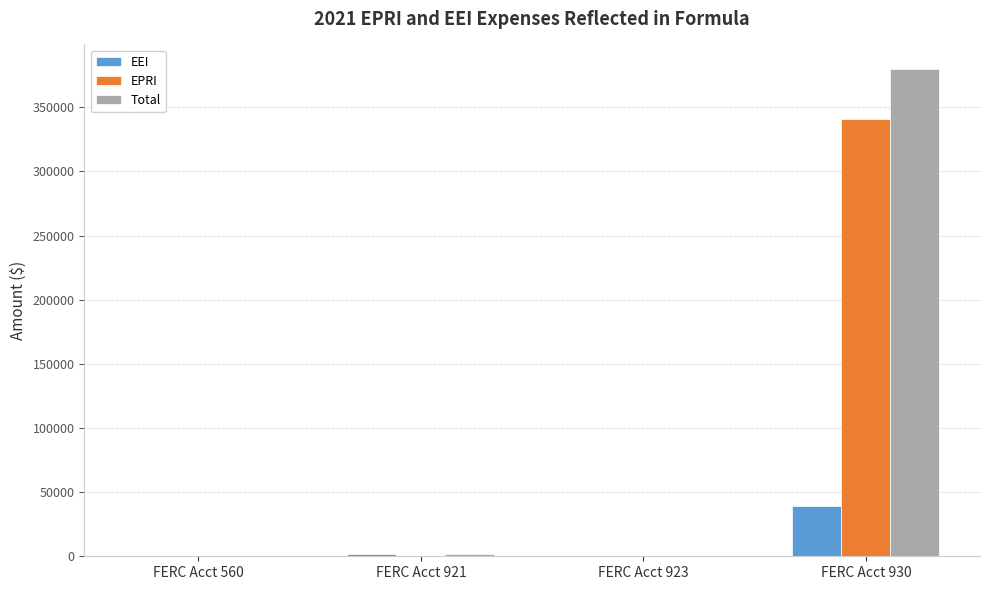

Which label corresponds to the largest value in the chart?

FERC Acct 930